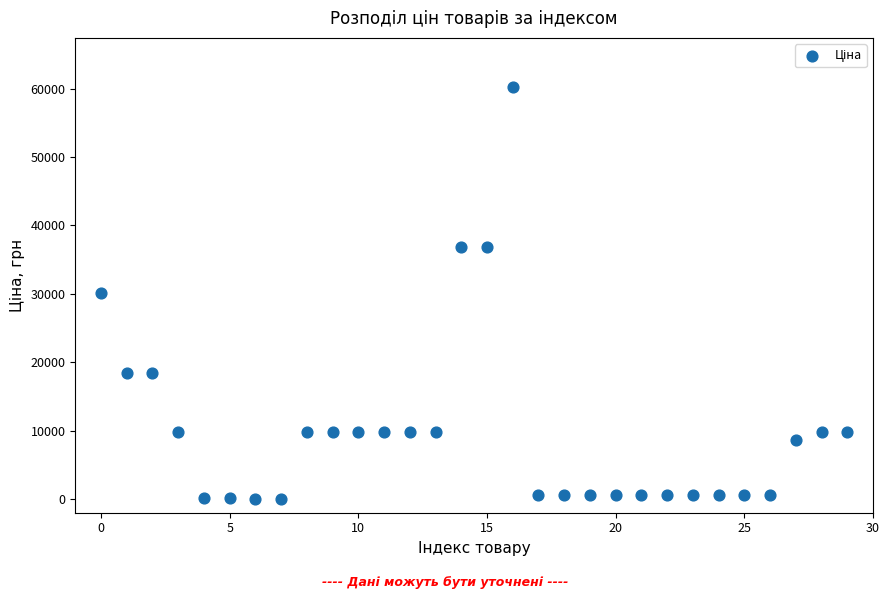

What is the range of Y values (max minus min)?

60149.7